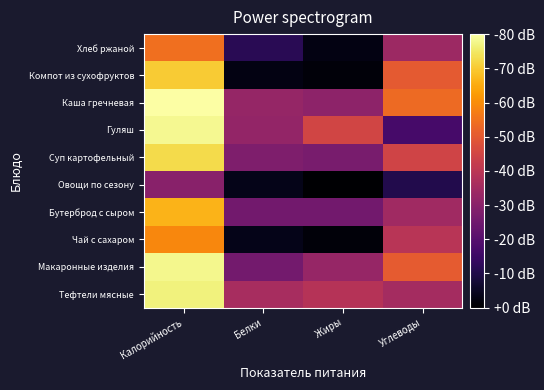

What is the maximum value shown in the chart?

5.6